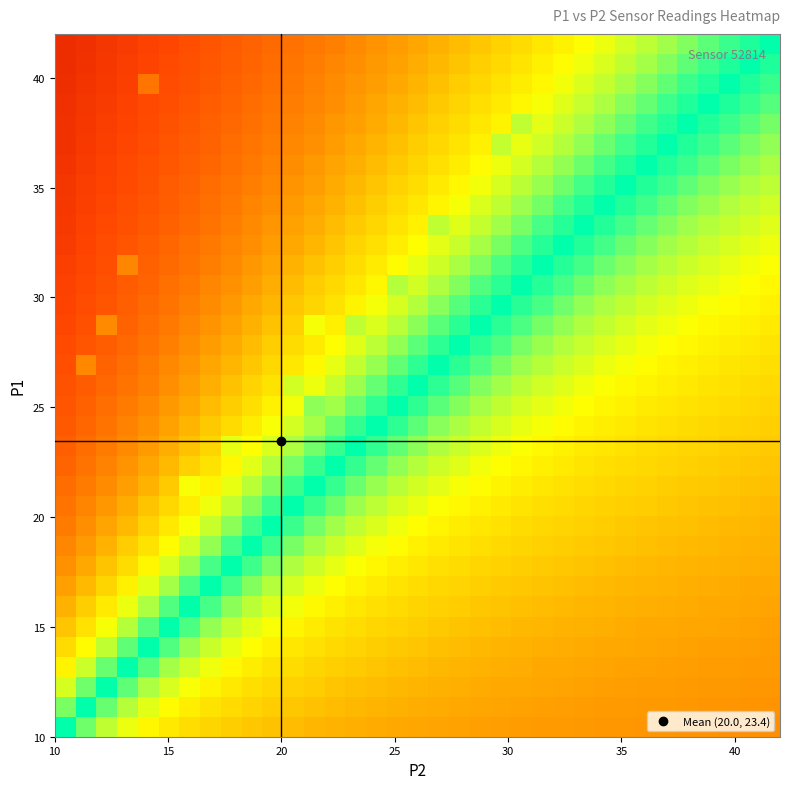

At how many categories does at least one series exceed 0?

35